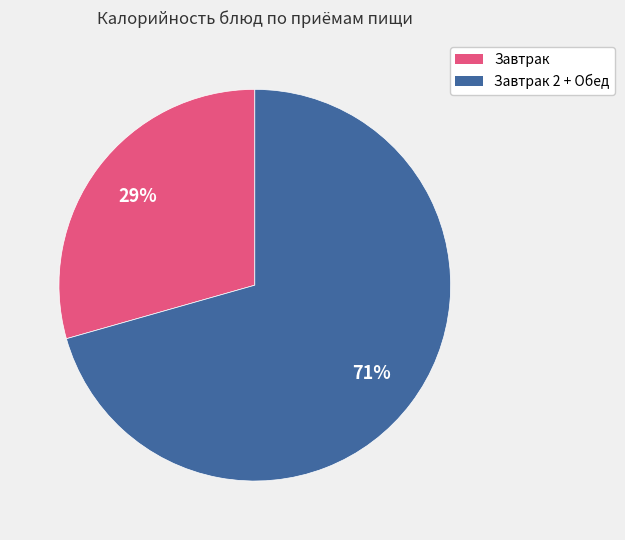

To the nearest percent, what is the average slice percentage?

50%